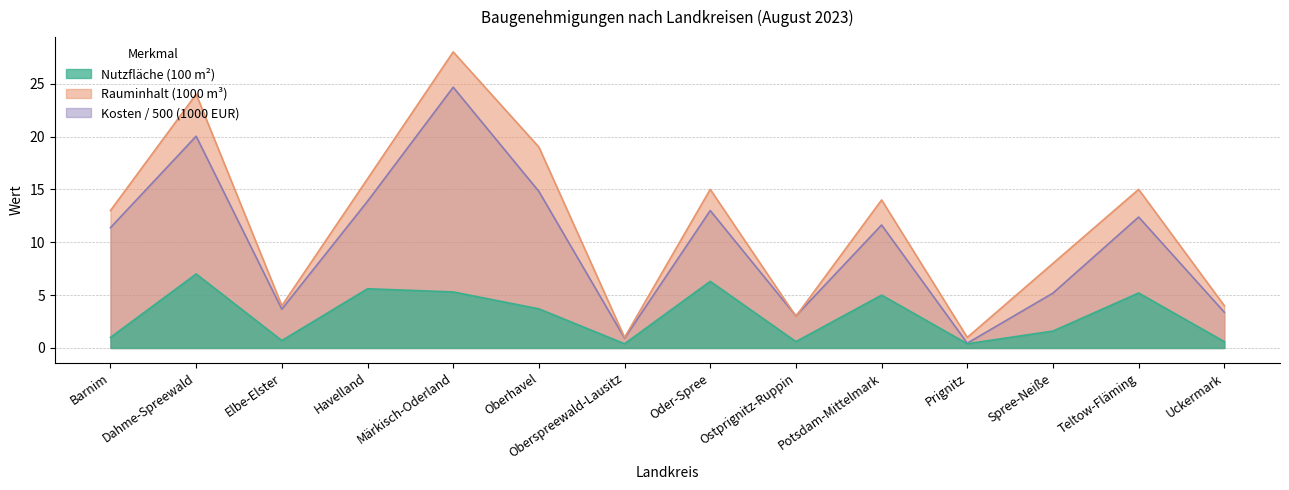

Count the number of data series in this chart.

3